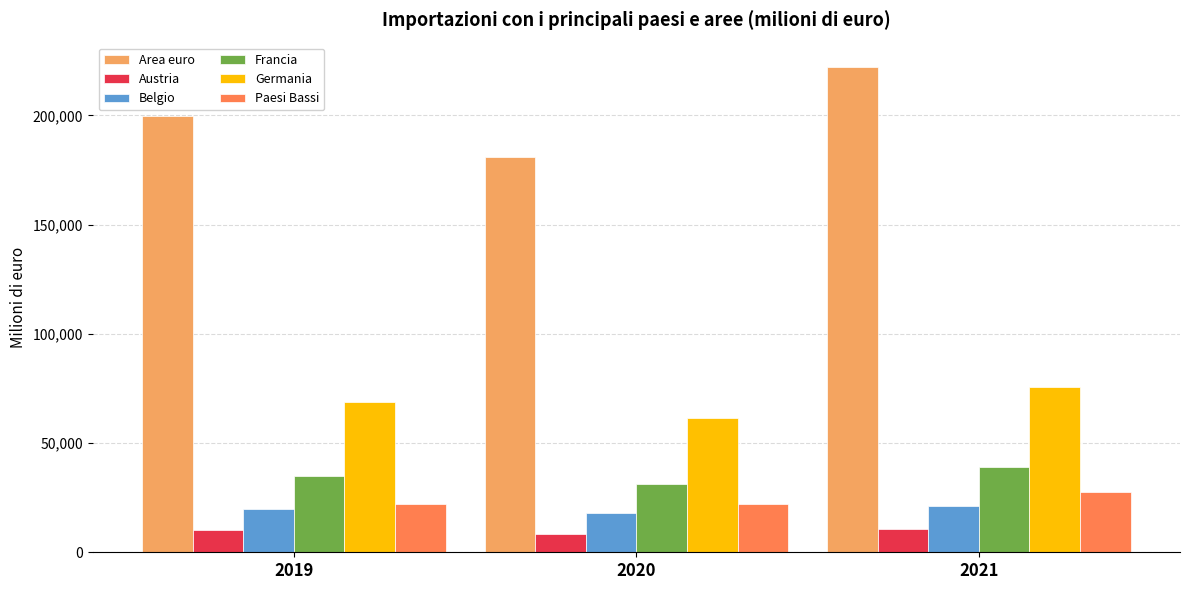

What is the difference between the maximum and minimum values in the Austria series?

2226.5